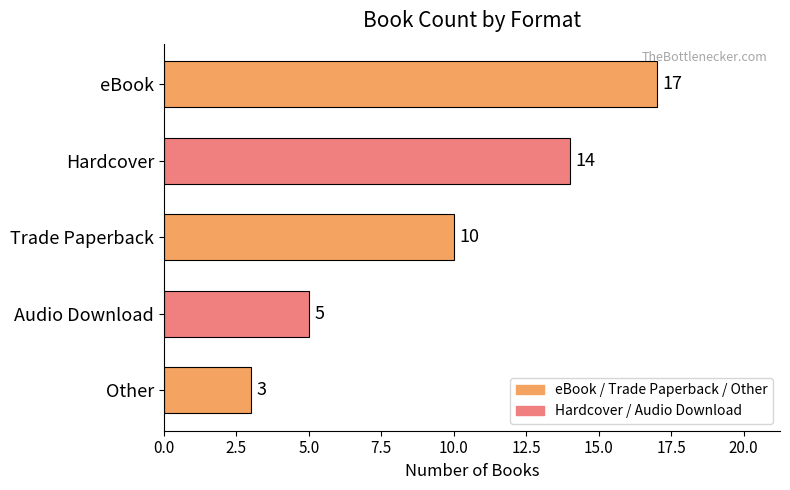

How many bars are there in total?

5